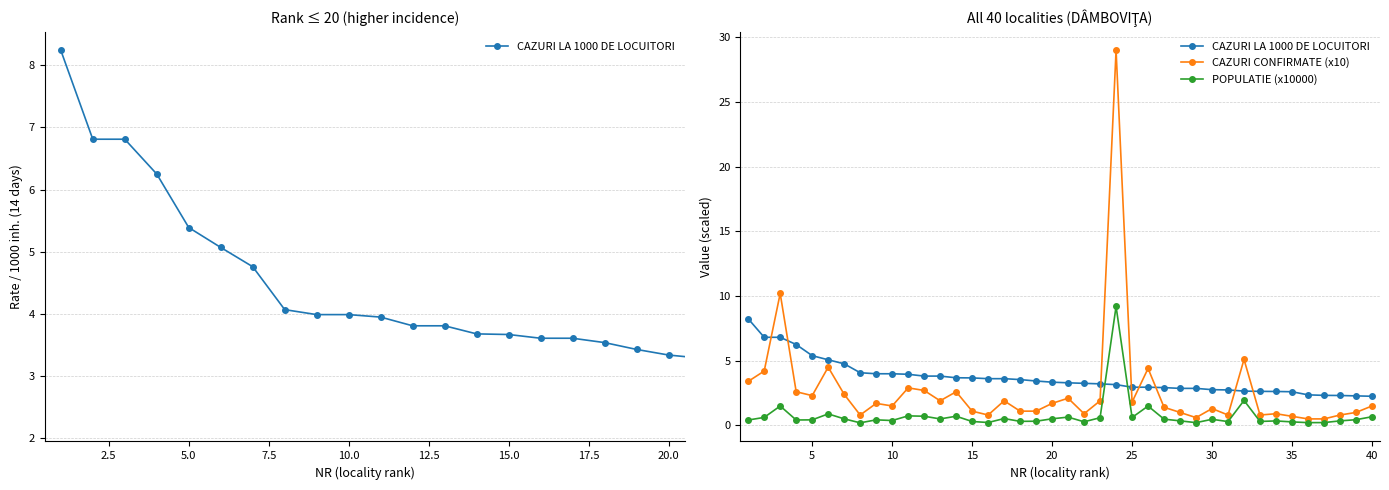

What is the difference between the second highest and minimum values in the CAZURI CONFIRMATE (x10) series?

9.7